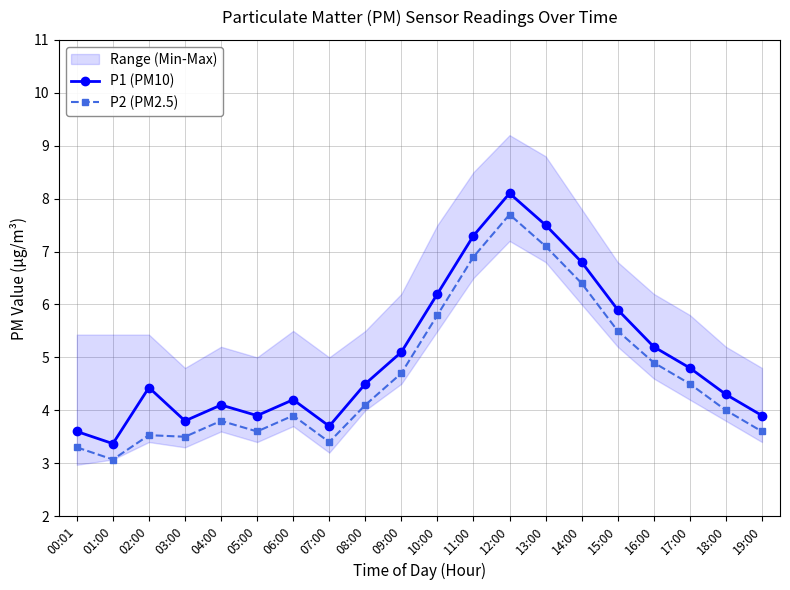

True or false: P2 (PM2.5) and P1 (PM10) intersect in this chart.

False